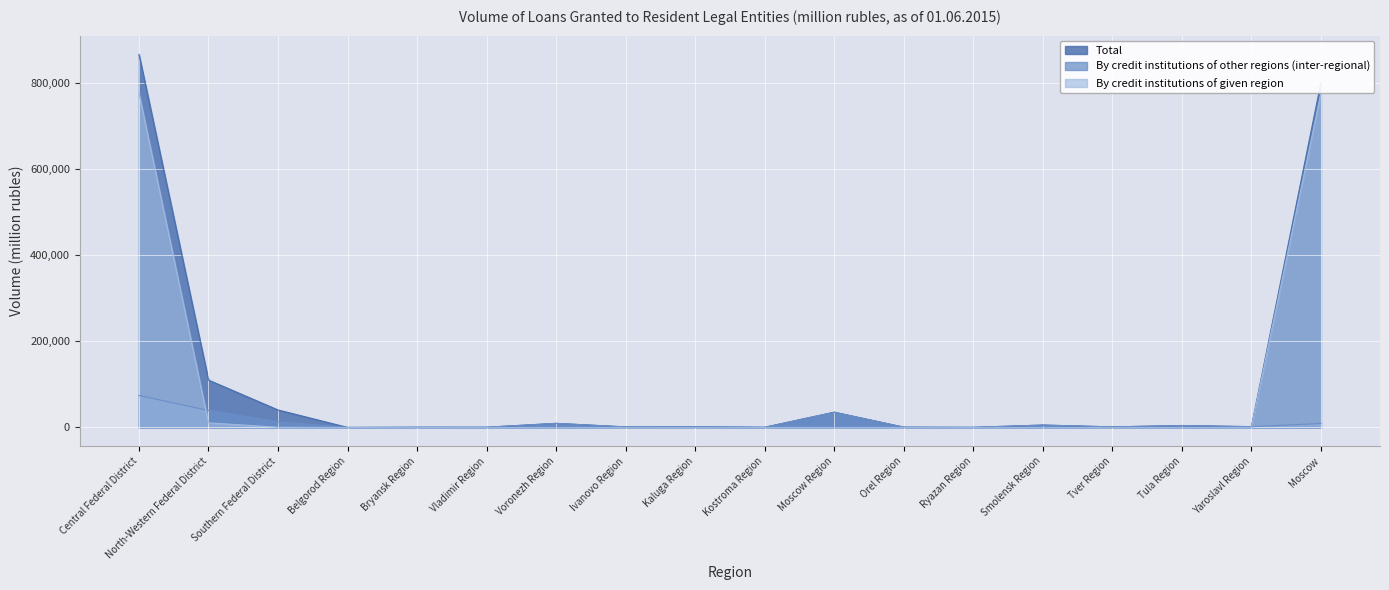

The By credit institutions of given region series shows 0 at Ryazan Region. True or false?

True